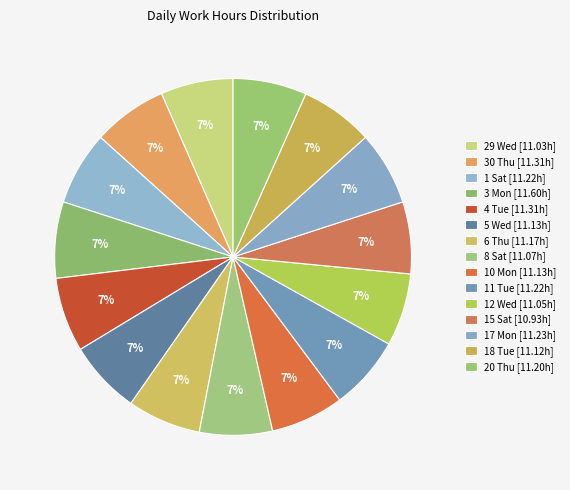

Count the number of slices in the pie.

15